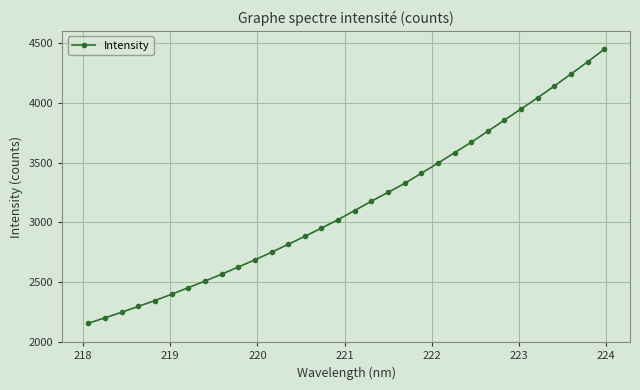

What is the value of the 9th point from the left?

2567.3